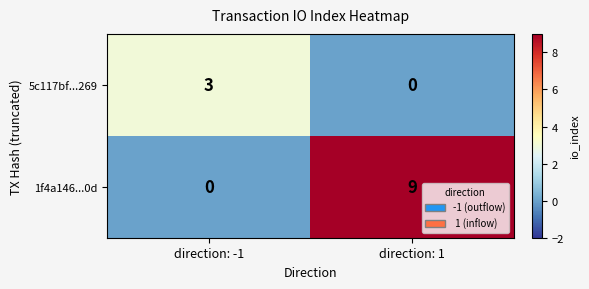

Reading left to right, list all the values displayed in this chart.

5c117bf...269: 3	0
1f4a146...0d: 0	9